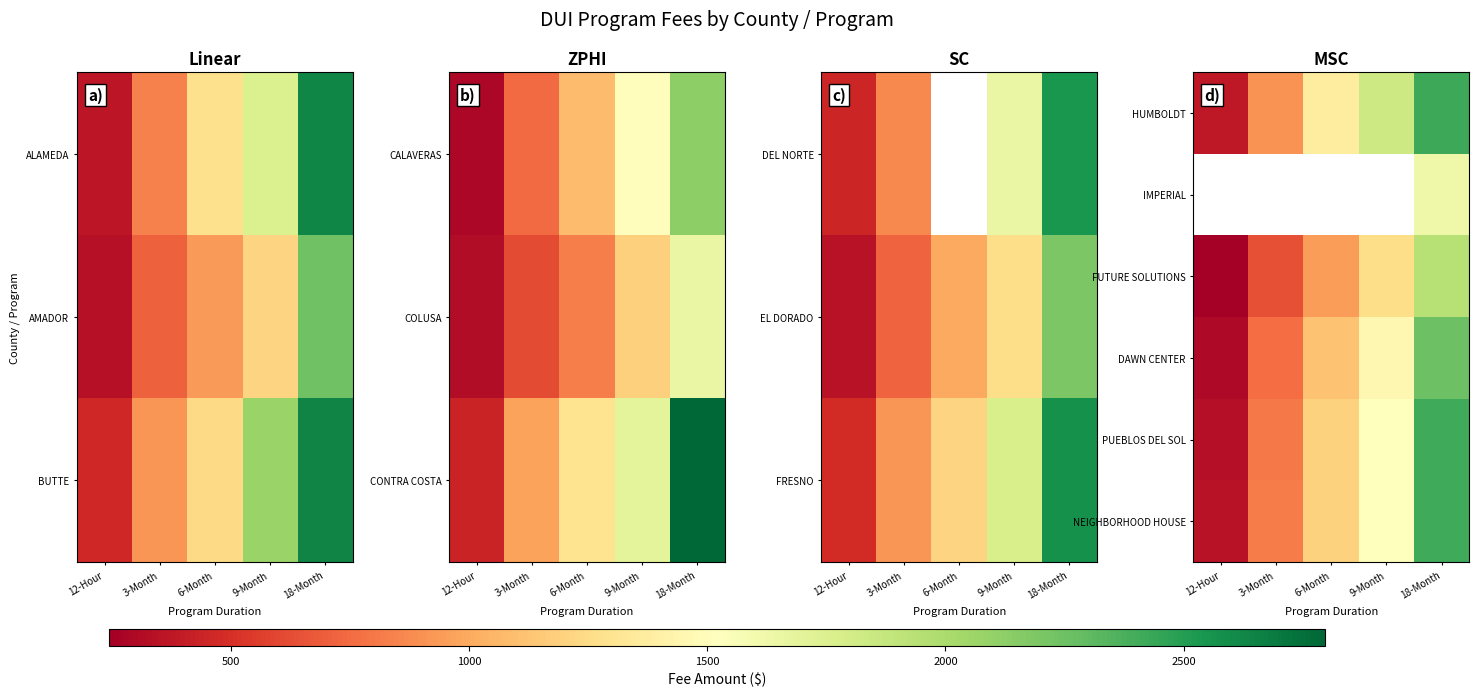

At how many categories does at least one series exceed 619?

4